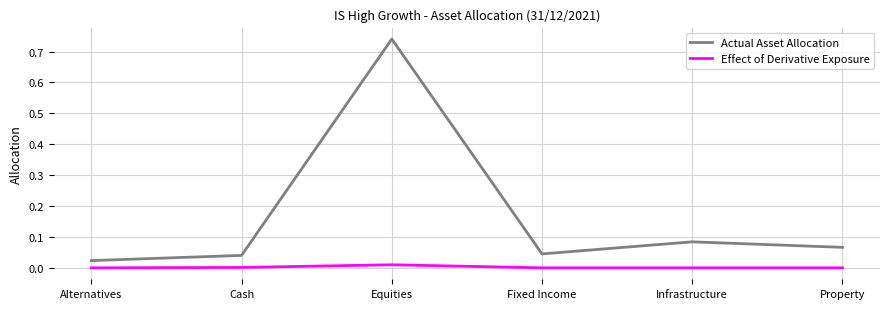

At which category is the sum across all series the highest?

Equities